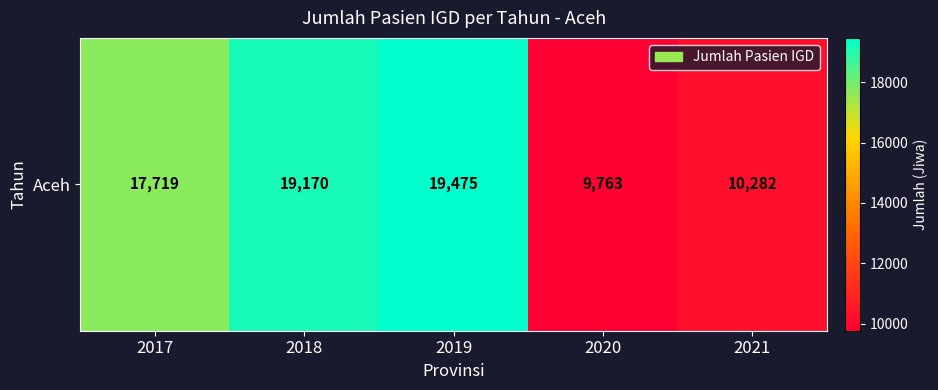

List the labels in order of value, largest first.

2019, 2018, 2017, 2021, 2020